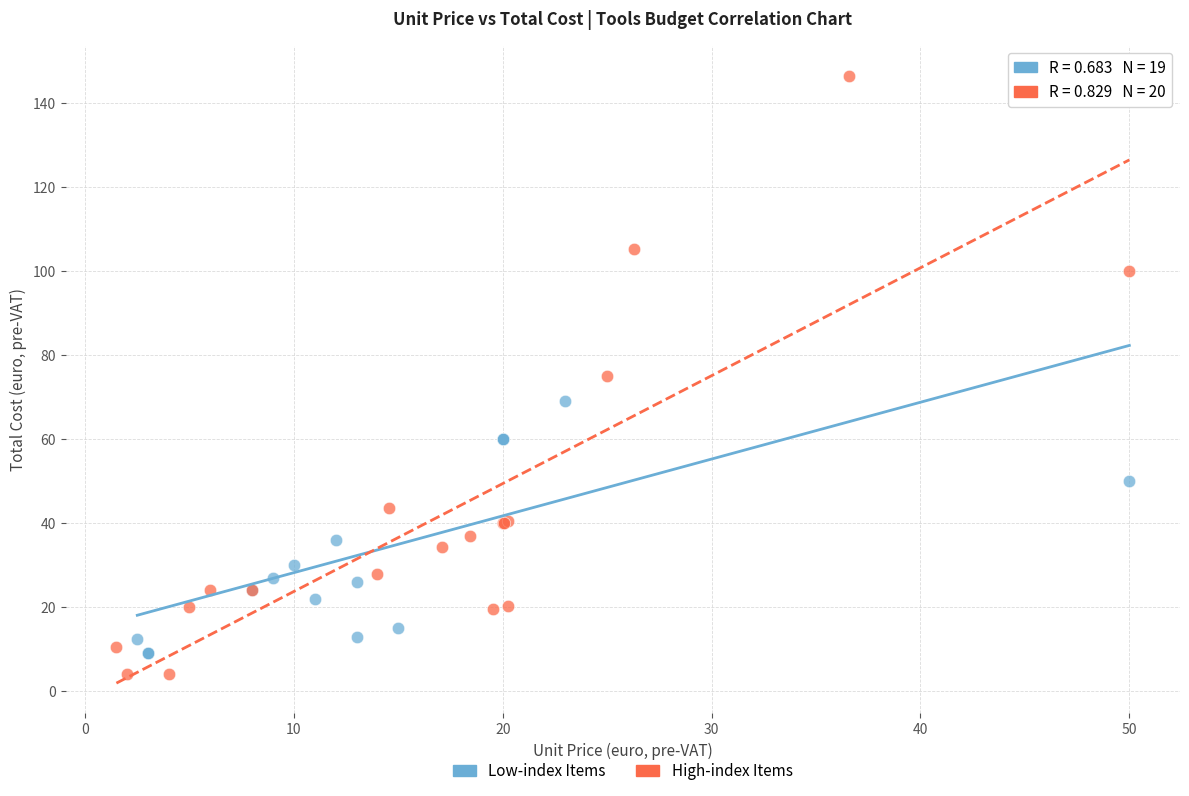

Which series contains the highest Y value?

High-index Items